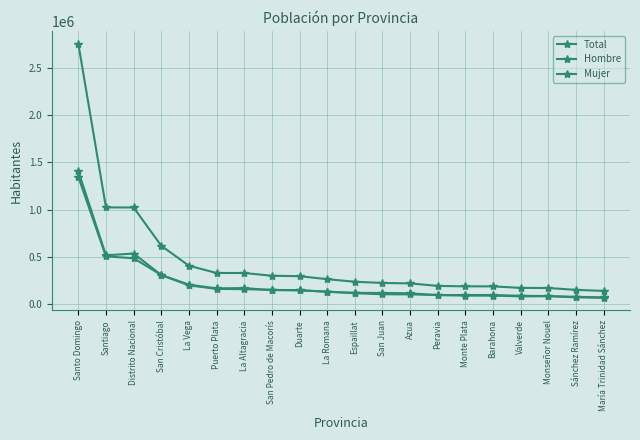

Which series has the largest total across all categories?

Total